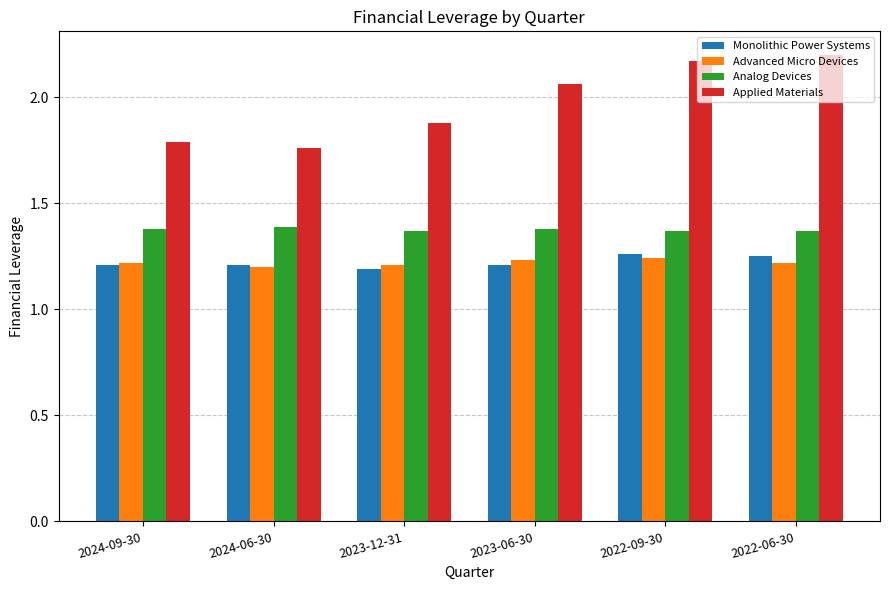

Is the value of Monolithic Power Systems at 2022-06-30 greater than the value of Analog Devices at 2024-09-30?

No